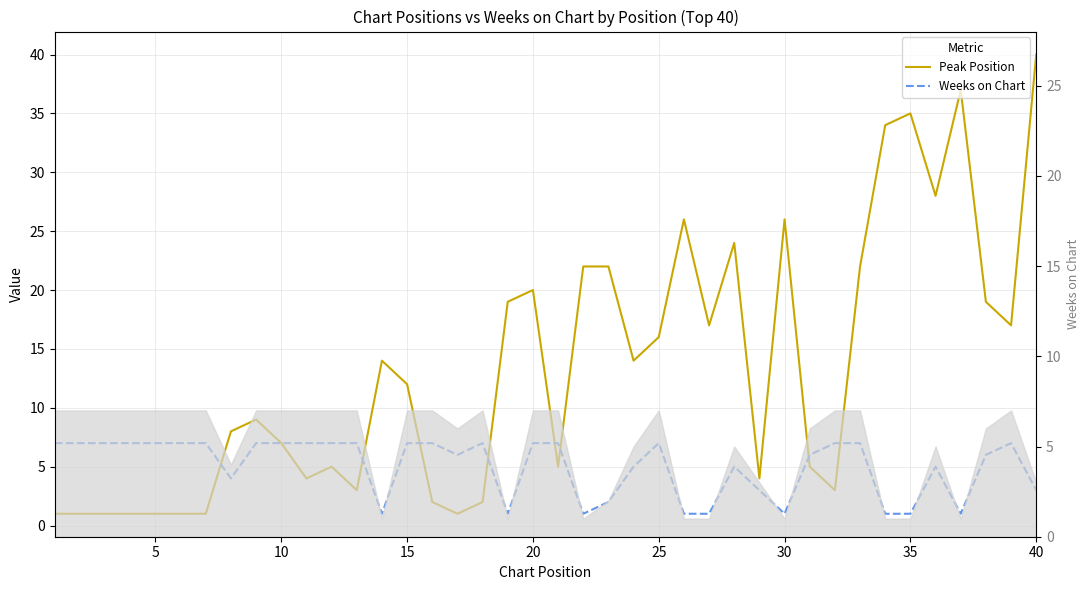

What is the maximum value shown in the chart?

40